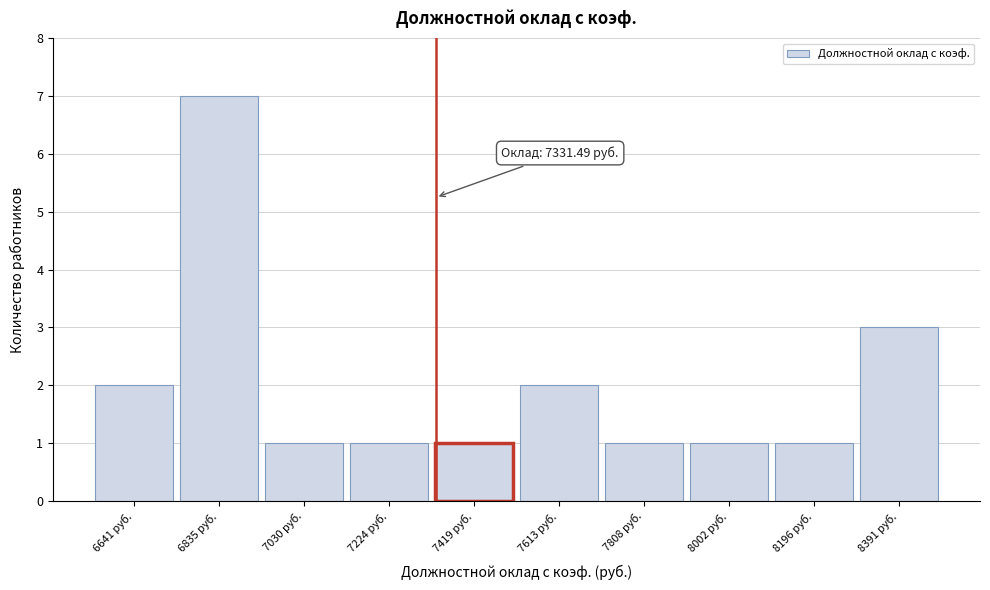

Which range on the x-axis has the tallest bar?

6740 to 6940